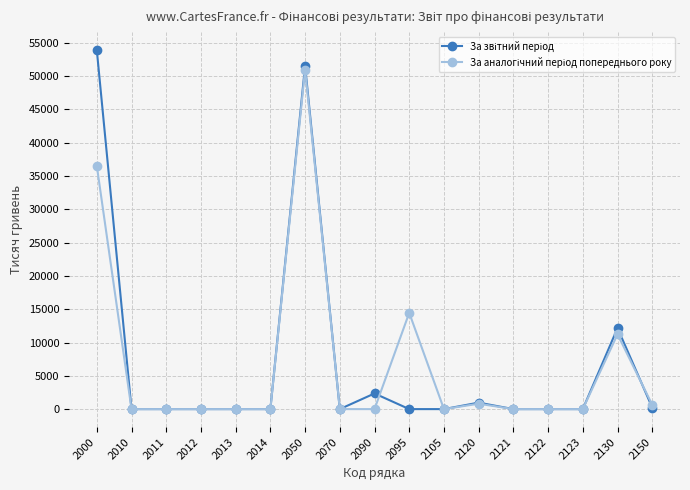

How many data points does each series have?

17